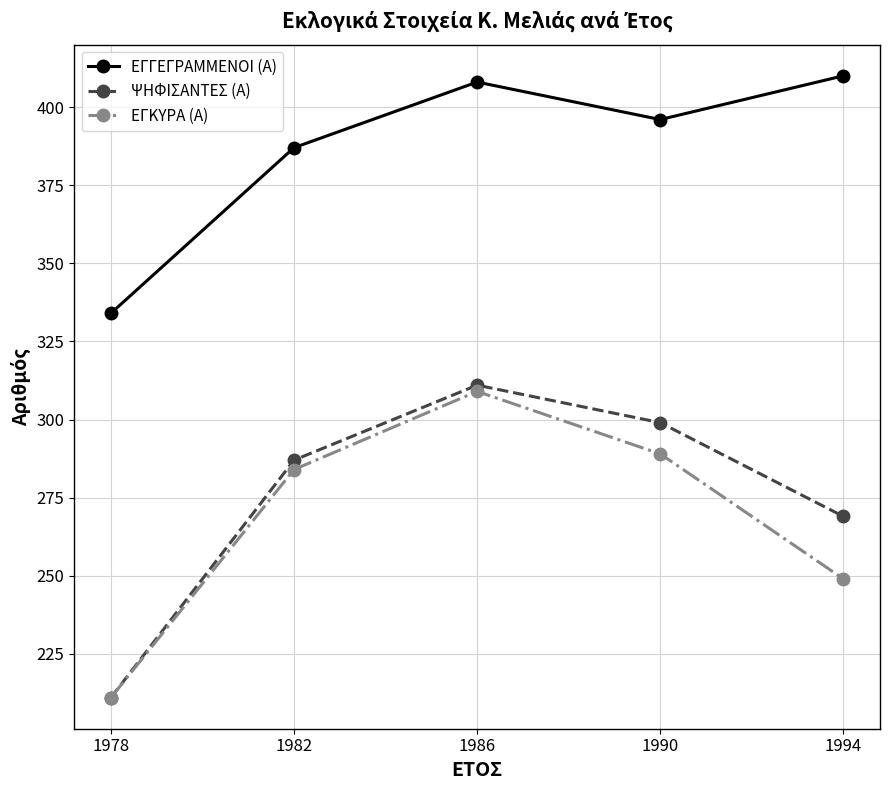

What is the difference between the maximum and minimum values in the ΨΗΦΙΣΑΝΤΕΣ (Α) series?

100